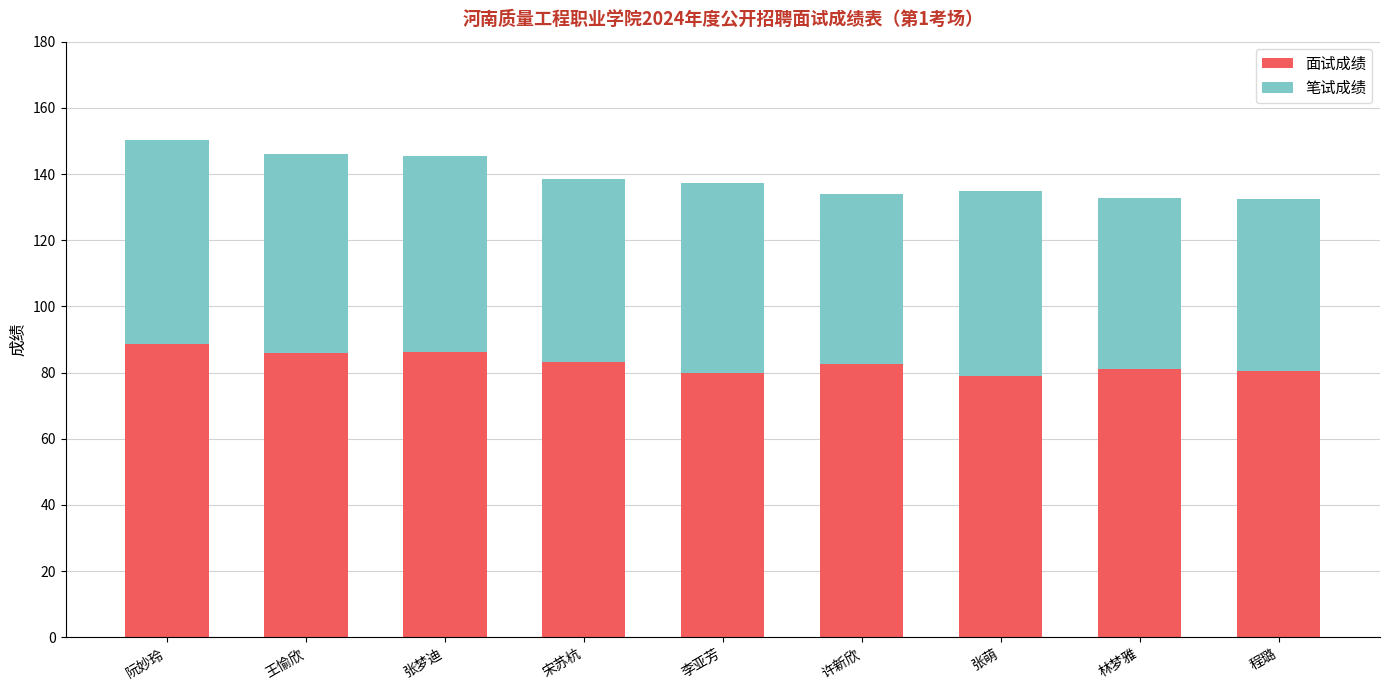

What is the sum of all 面试成绩 values?

747.0